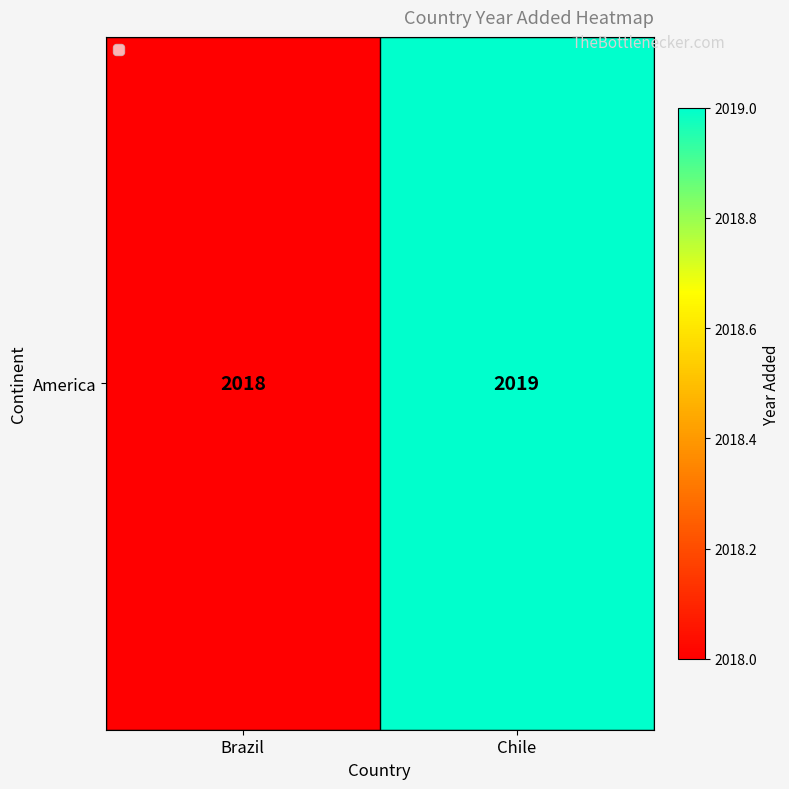

Is it true that the value at Chile is 2019?

True